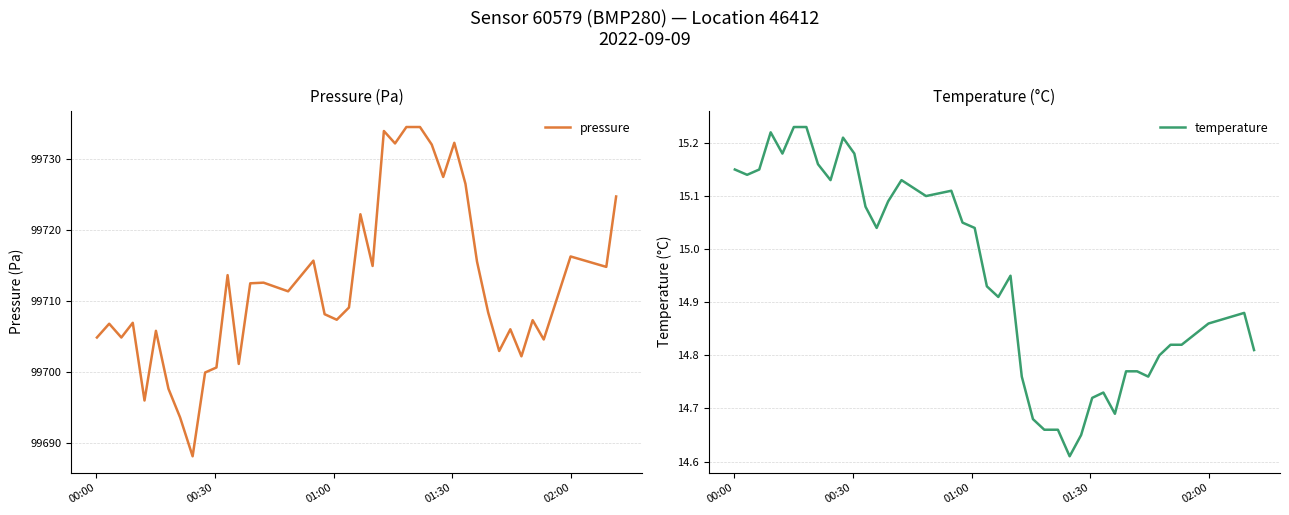

What is the highest value of the pressure series?

99734.4